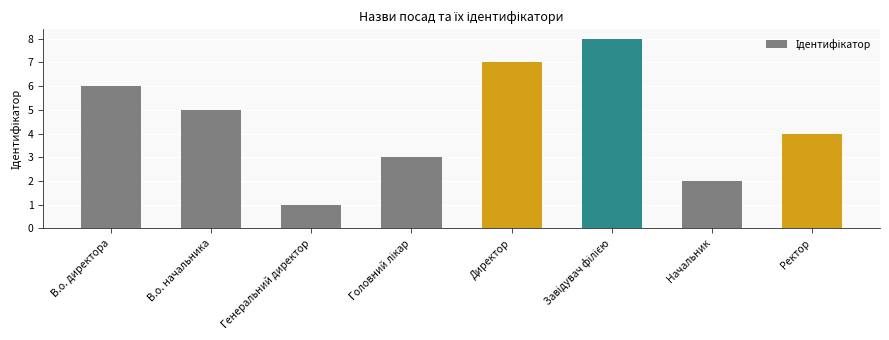

Does the chart contain any negative values?

No